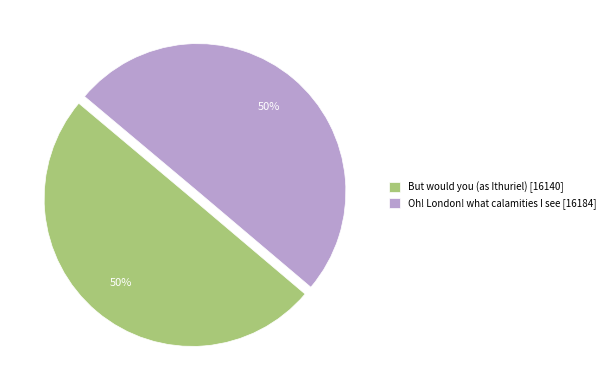

Count the number of slices in the pie.

2